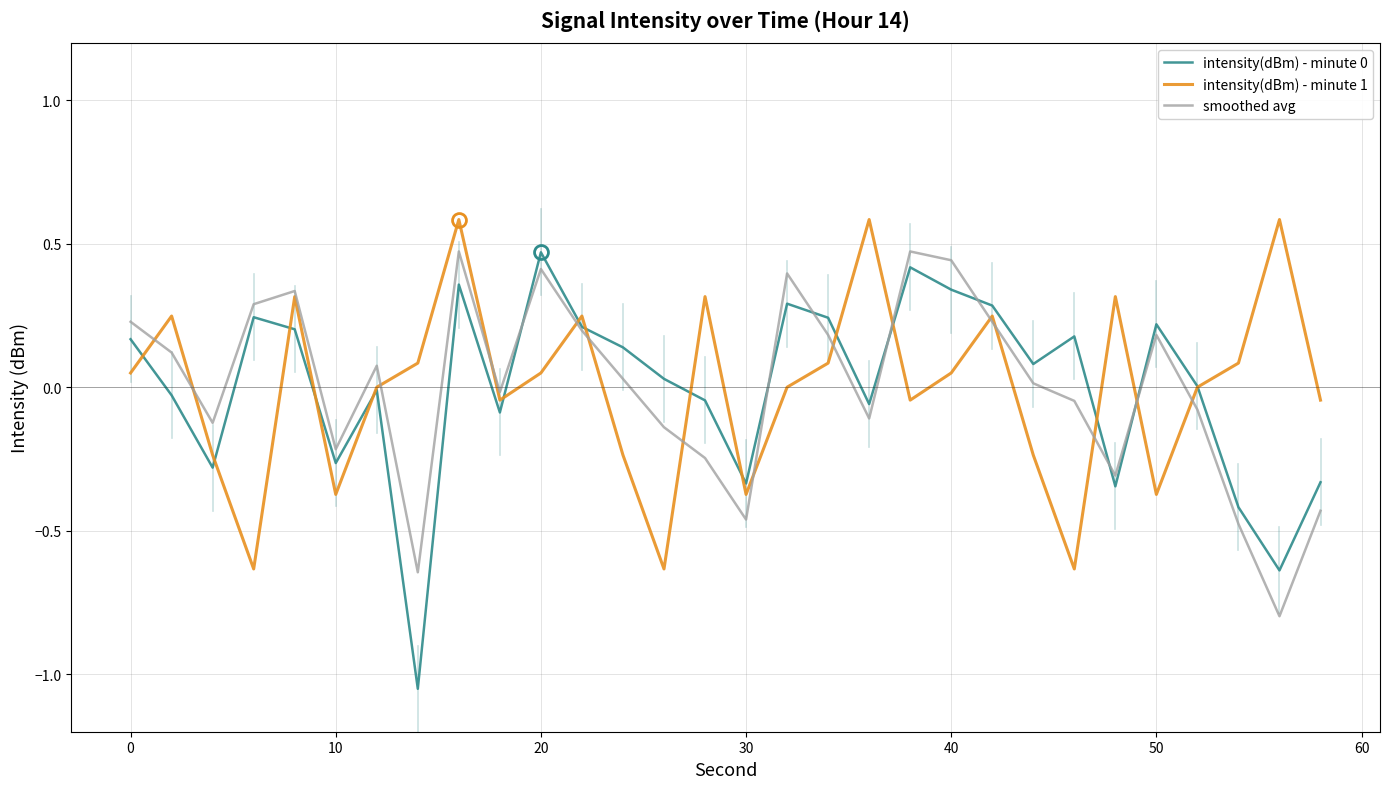

What is the greatest value displayed?

0.6